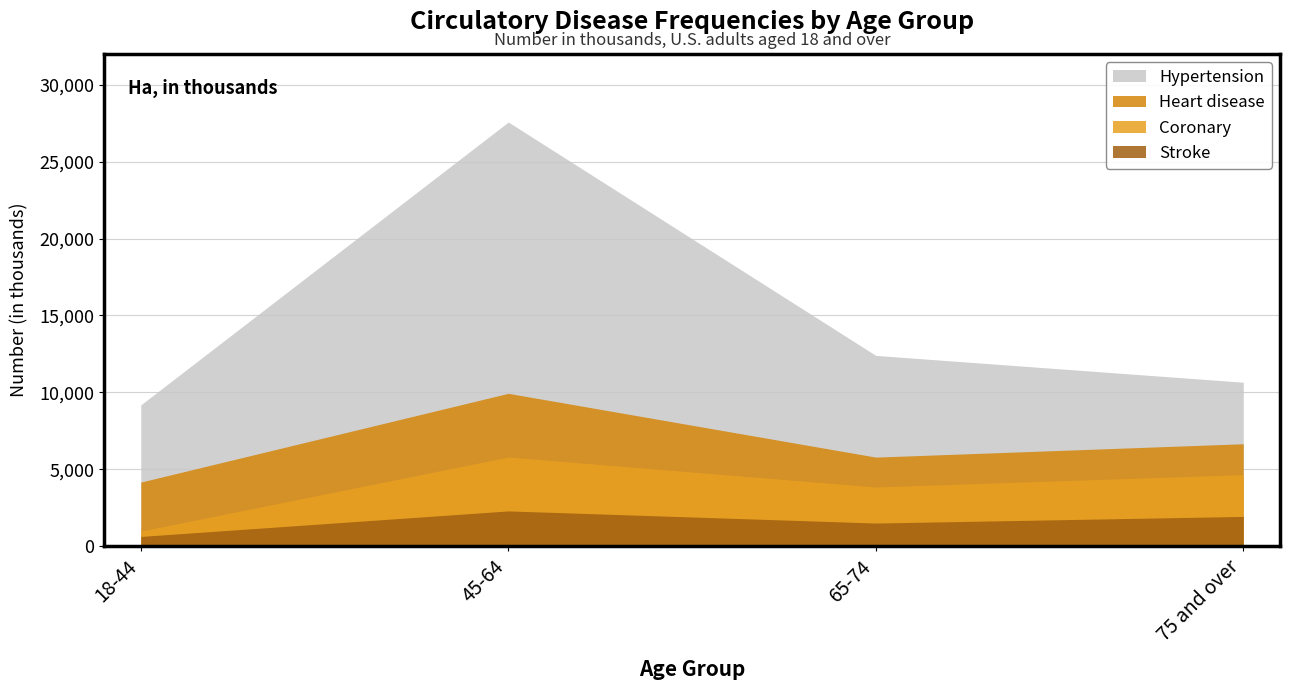

The Coronary series shows 1867 at 45-64. True or false?

False